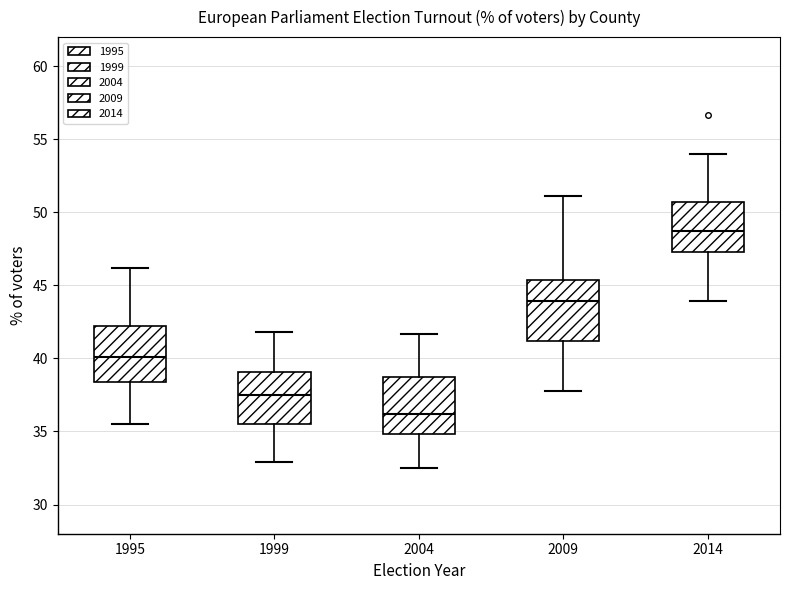

Which box's median line is the lowest?

2004